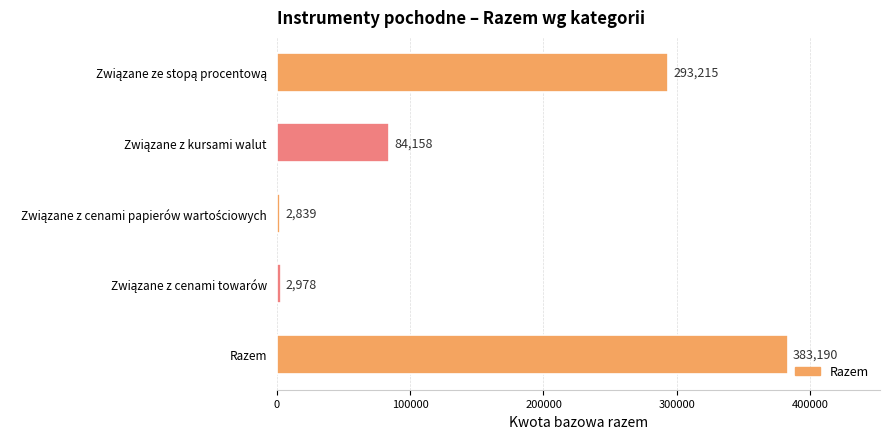

How many distinct data groups are displayed?

1